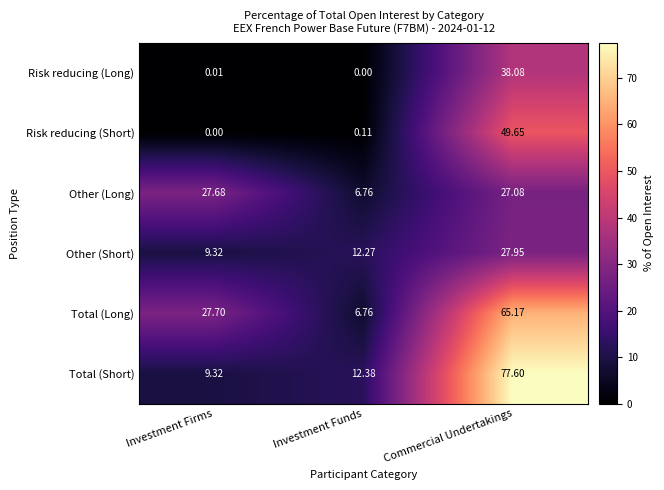

At which label is Total (Long) closest to 35?

Investment Firms